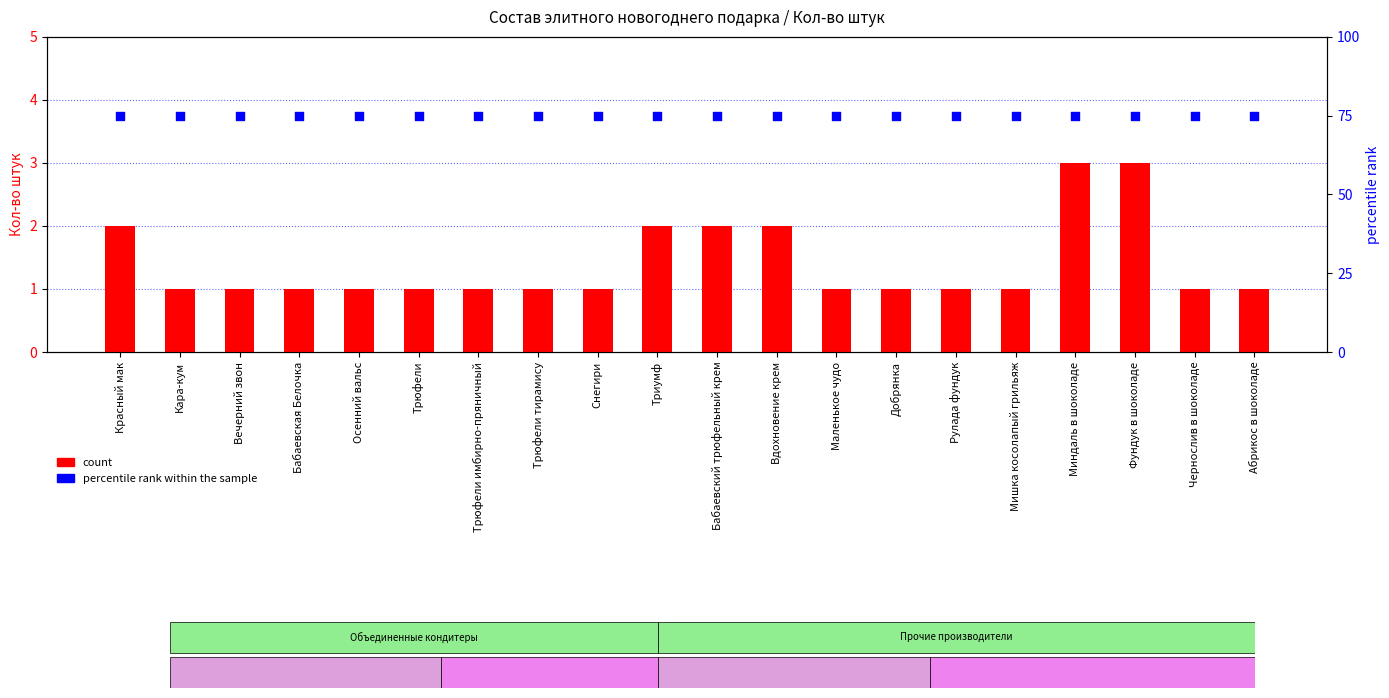

What is the total value across all series at Маленькое чудо?

76